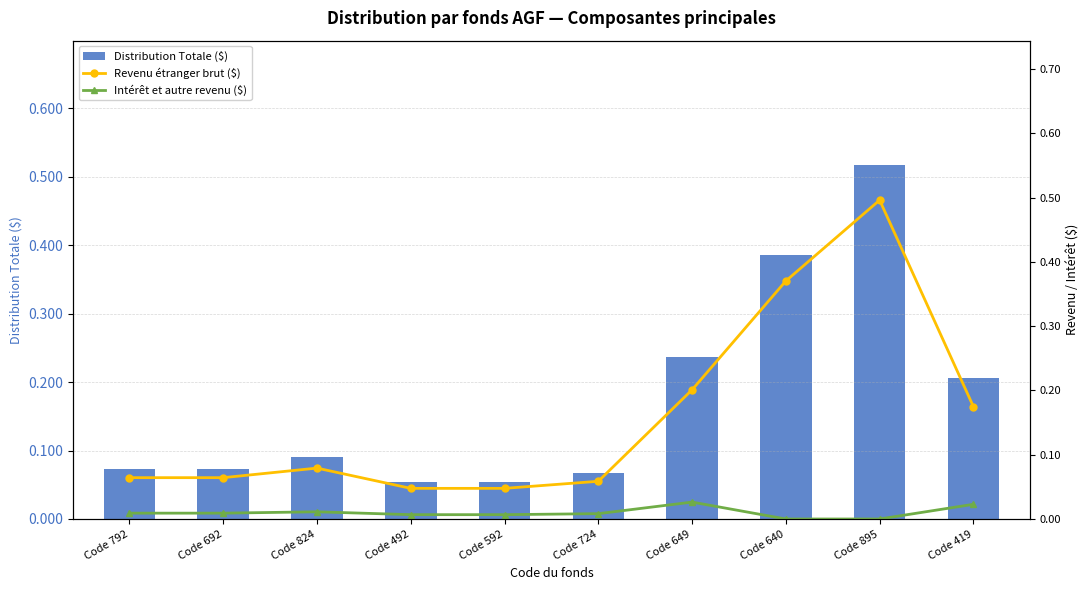

What are all the series names shown in the legend?

Distribution Totale ($), Revenu étranger brut ($), Intérêt et autre revenu ($)